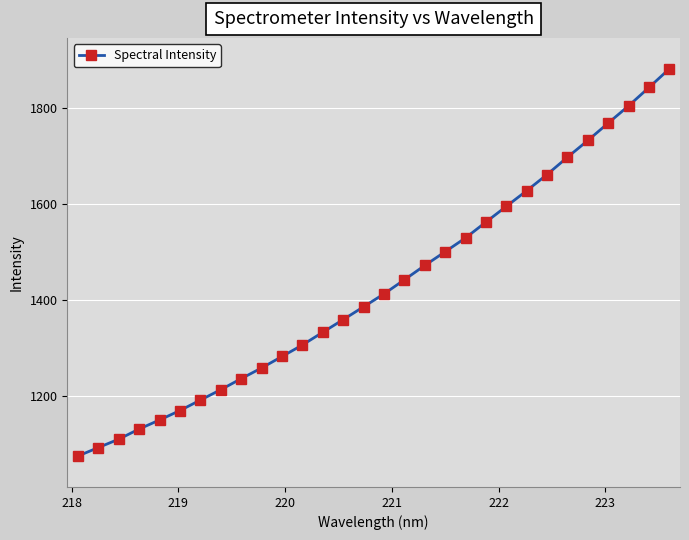

What is the greatest value displayed?

1880.6